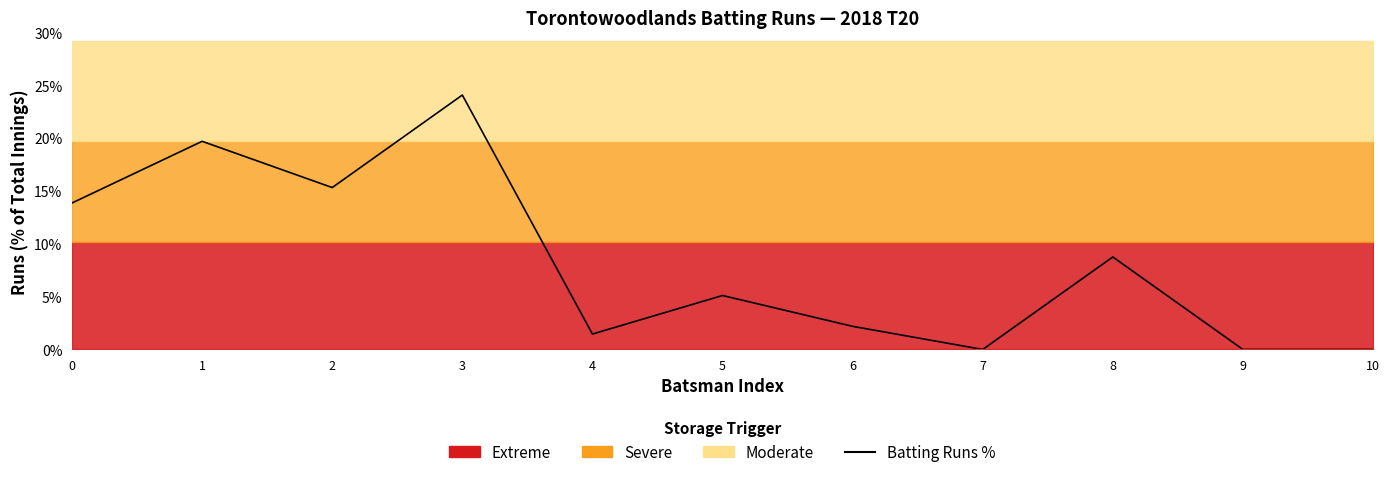

What is the approximate value at 3?

24.1